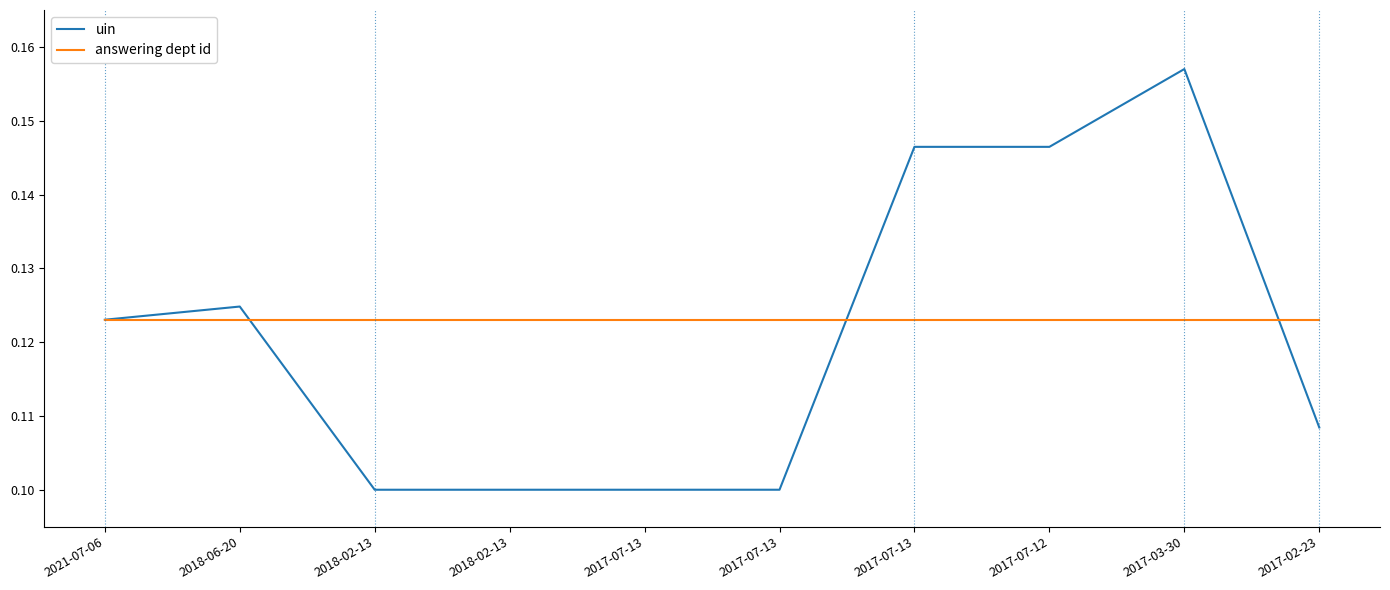

True or false: uin has more than 1 points higher than both neighbors.

True